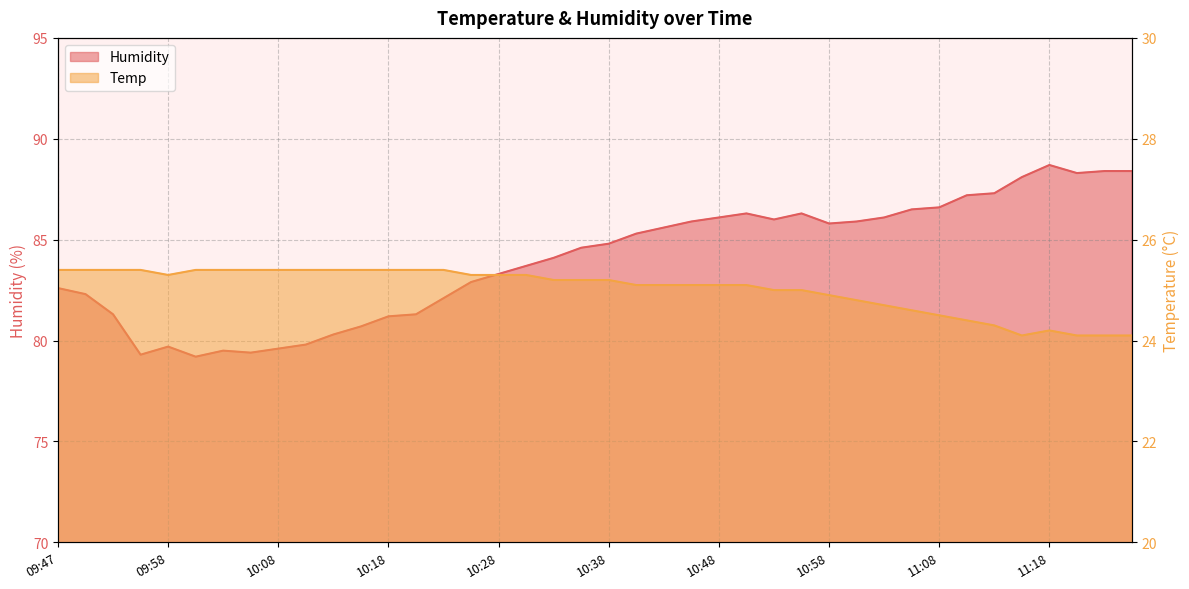

What is the highest value of the Temp series?

25.4